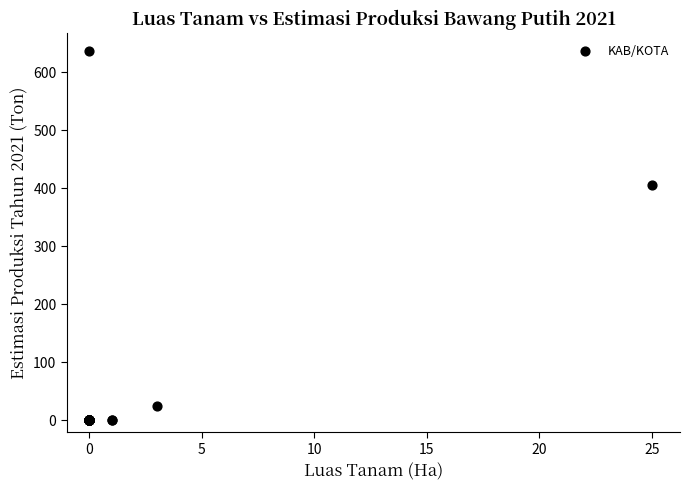

What Y value in the scatter plot is closest to 317?

404.0